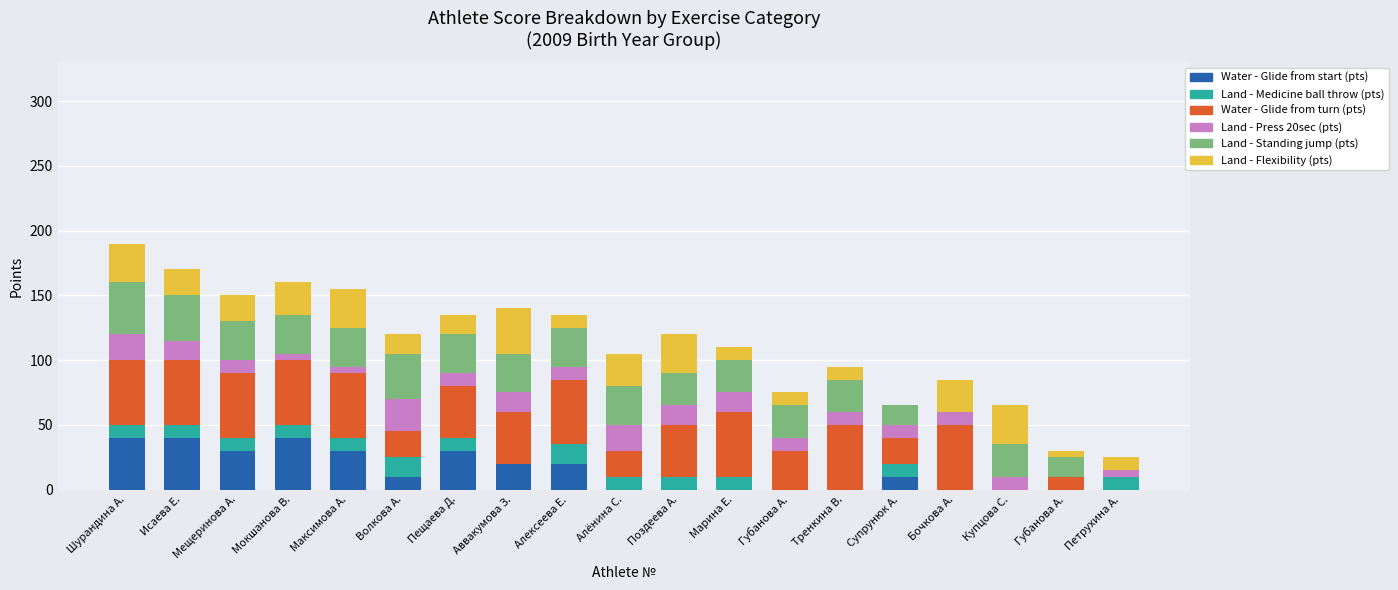

What are all the series names shown in the legend?

Water - Glide from start (pts), Land - Medicine ball throw (pts), Water - Glide from turn (pts), Land - Press 20sec (pts), Land - Standing jump (pts), Land - Flexibility (pts)